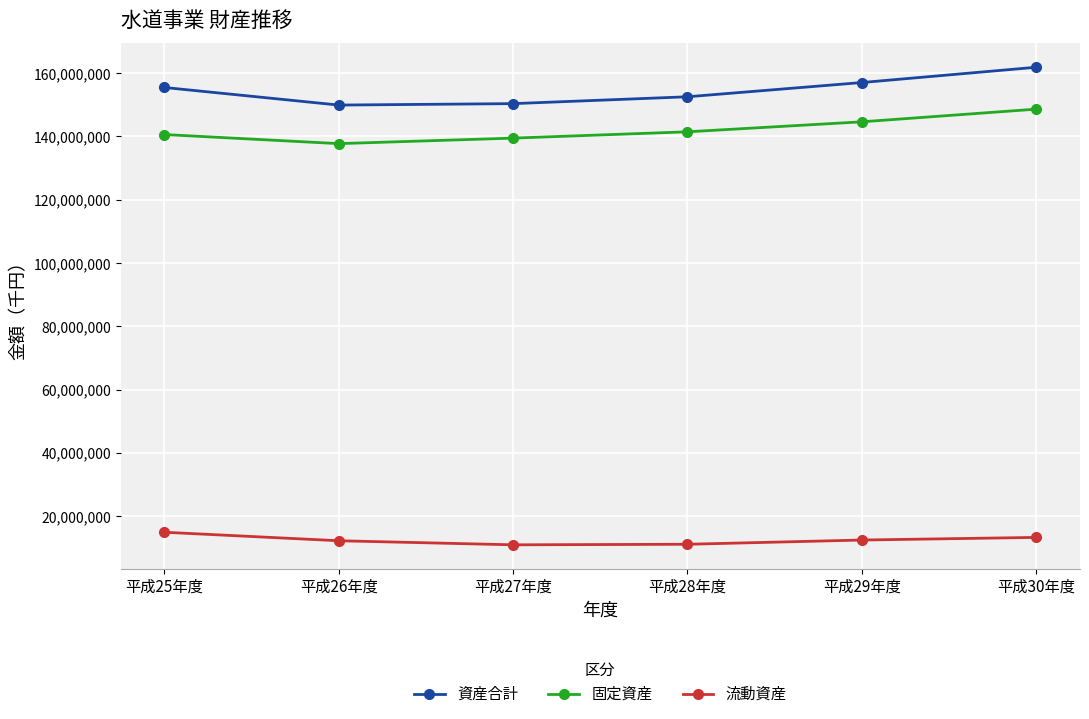

True or false: 資産合計 and 固定資産 cross at least once.

False